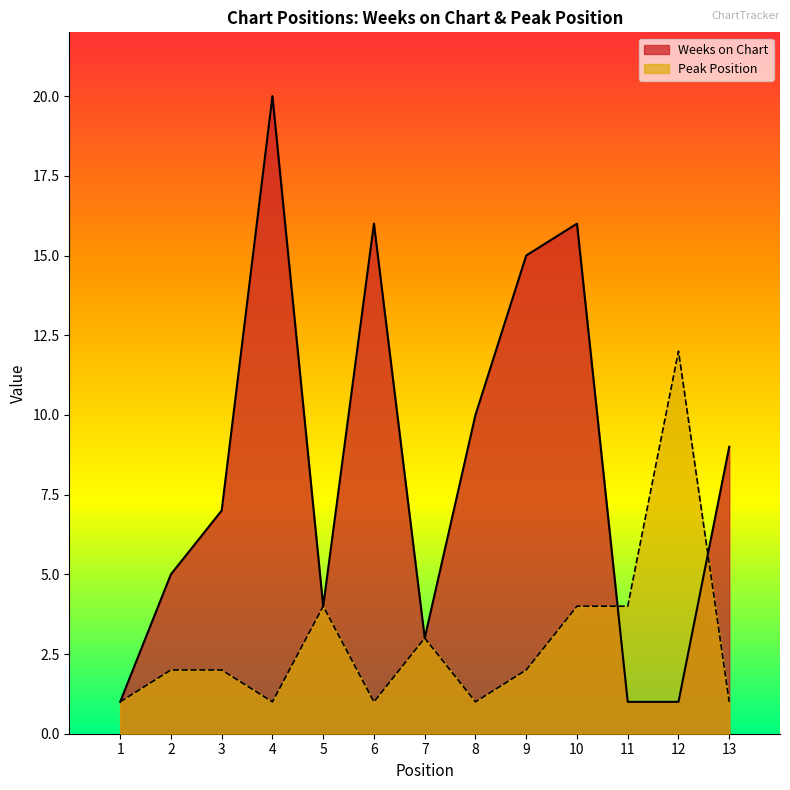

Where is the first local minimum for Weeks on Chart?

5